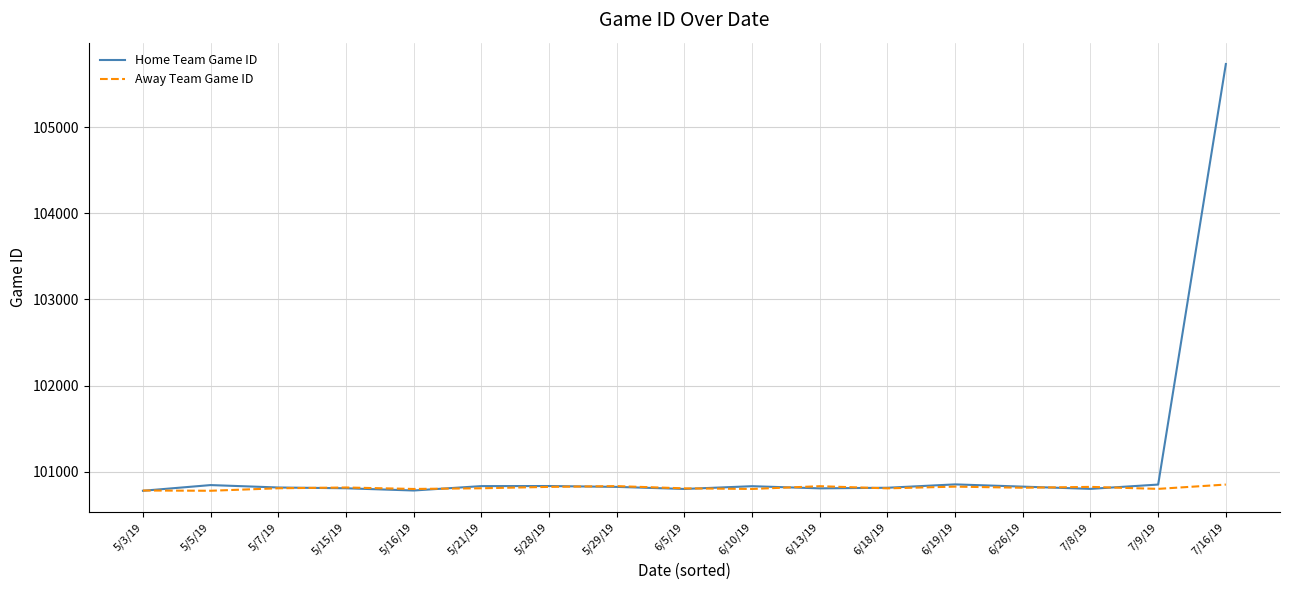

True or false: Away Team Game ID has more than 2 points higher than both neighbors.

True